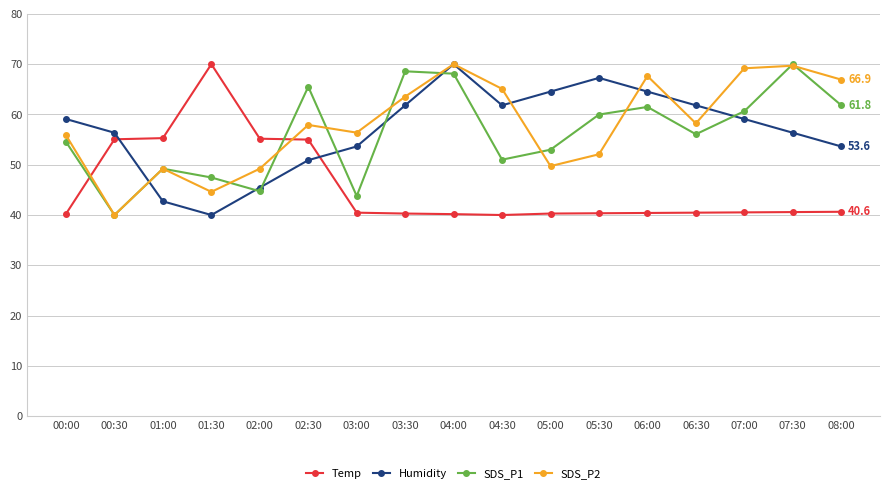

What is the label of the 3rd point from the left?

01:00